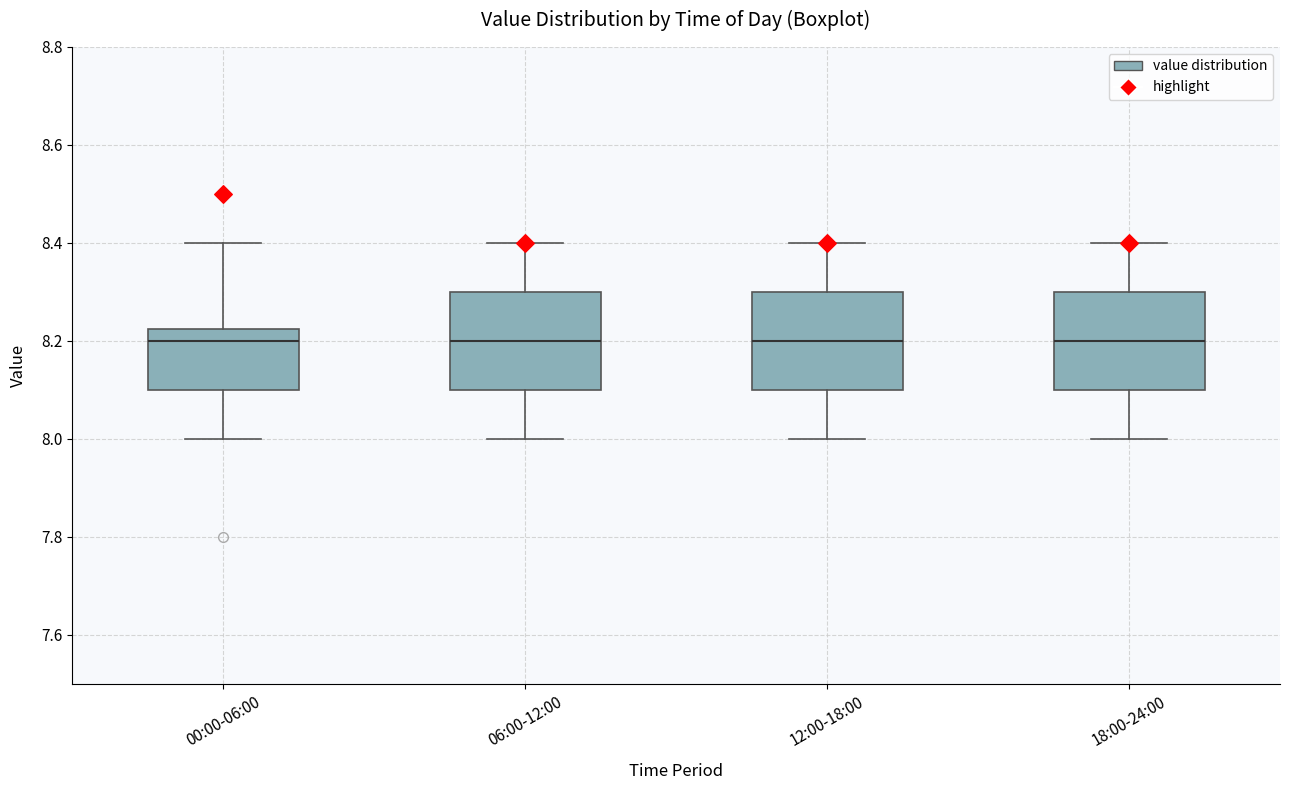

Where is the upper edge of the box for 06:00-12:00 on the y-axis? The values are not printed on the chart, so give them approximately, as read against the axis.

8.30